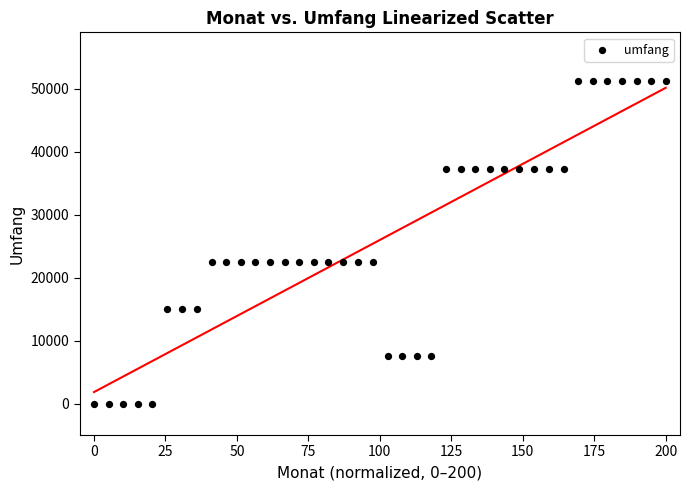

What is the range of Y values (max minus min)?

51242.4